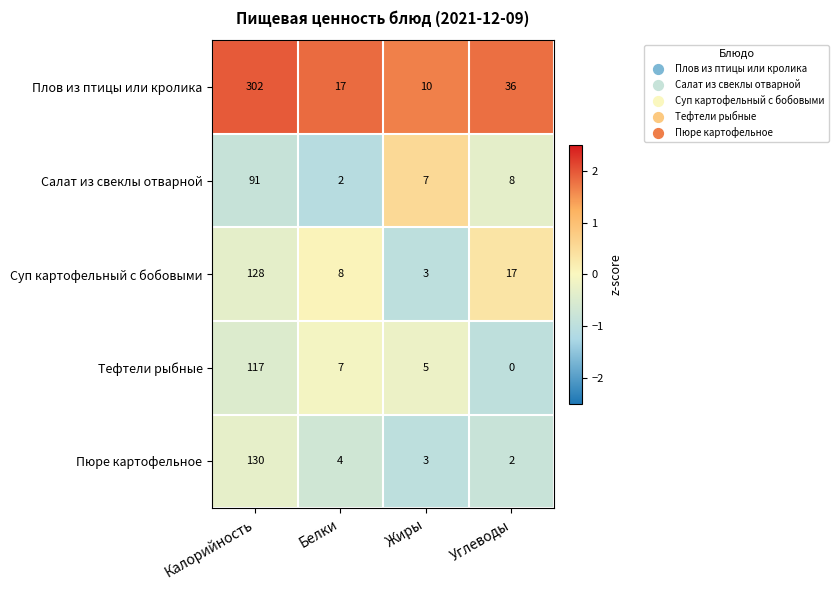

Reading right to left, transcribe all the data shown in this chart.

Плов из птицы или кролика: Углеводы=36	Жиры=10	Белки=17	Калорийность=302
Салат из свеклы отварной: Углеводы=8	Жиры=7	Белки=2	Калорийность=91
Суп картофельный с бобовыми: Углеводы=17	Жиры=3	Белки=8	Калорийность=128
Тефтели рыбные: Углеводы=0	Жиры=5	Белки=7	Калорийность=117
Пюре картофельное: Углеводы=2	Жиры=3	Белки=4	Калорийность=130